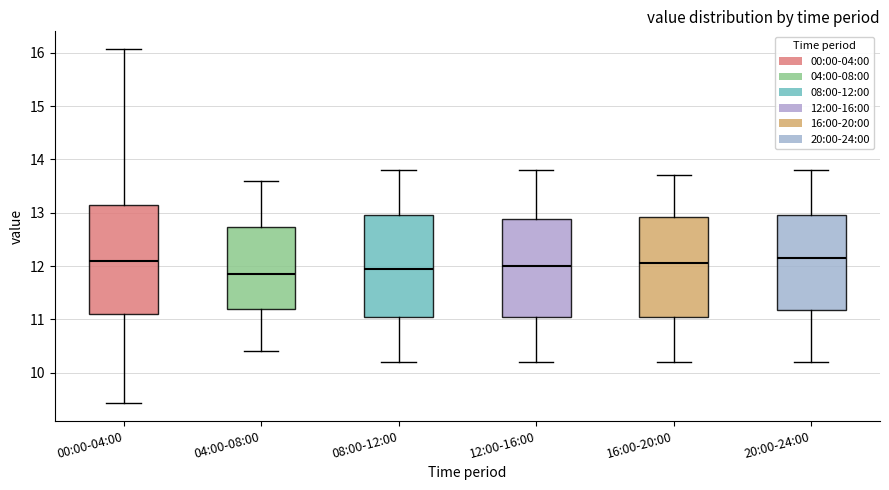

Reading left to right, transcribe this box plot: for each box, give where its median line is, the range the box spans, and where its two whiskers end, as read against the y-axis. The values are not printed on the chart, so give them approximately, as read against the axis.

00:00-04:00: median 12.1, box 11.1 to 13.2, whiskers 9.4 to 16.1
04:00-08:00: median 11.9, box 11.2 to 12.7, whiskers 10.4 to 13.6
08:00-12:00: median 12.0, box 11.1 to 13.0, whiskers 10.2 to 13.8
12:00-16:00: median 12.0, box 11.1 to 12.9, whiskers 10.2 to 13.8
16:00-20:00: median 12.1, box 11.1 to 12.9, whiskers 10.2 to 13.7
20:00-24:00: median 12.2, box 11.2 to 13.0, whiskers 10.2 to 13.8